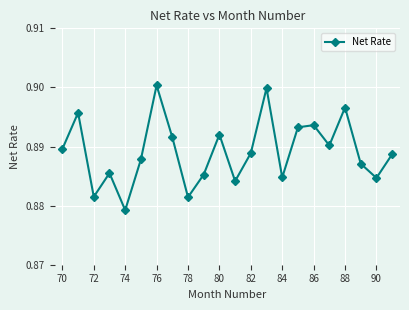

How many interior local peaks (higher than both neighbors) does the data have?

7